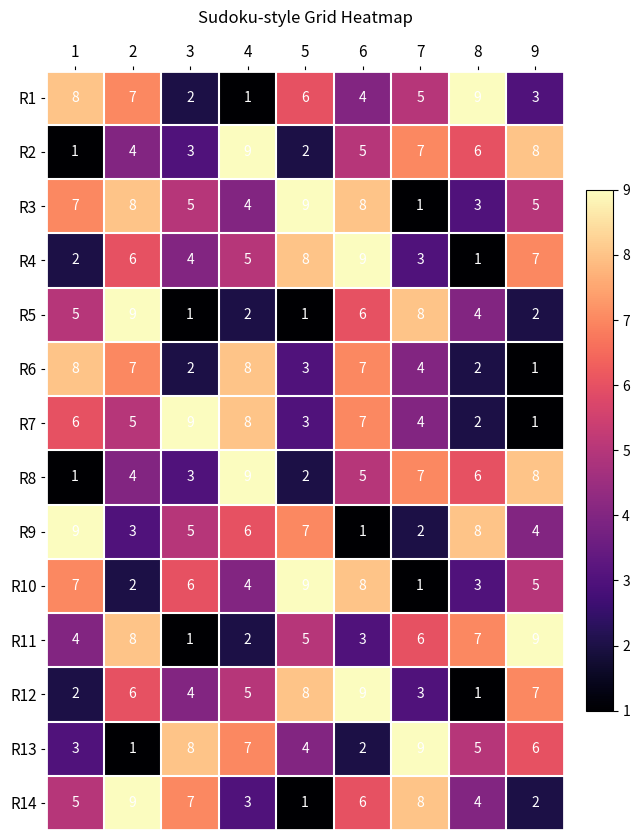

Count the R1 values in the range 3 to 7.

5